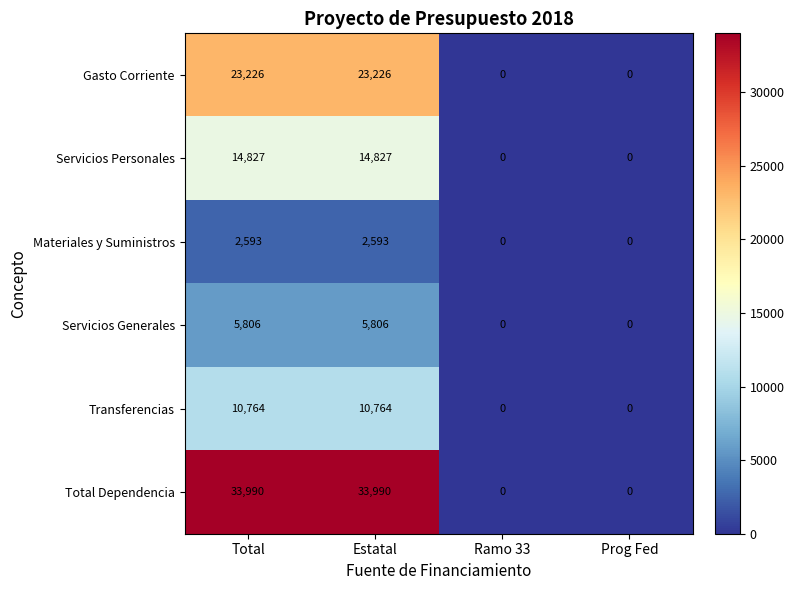

What is the maximum value shown in the chart?

33990